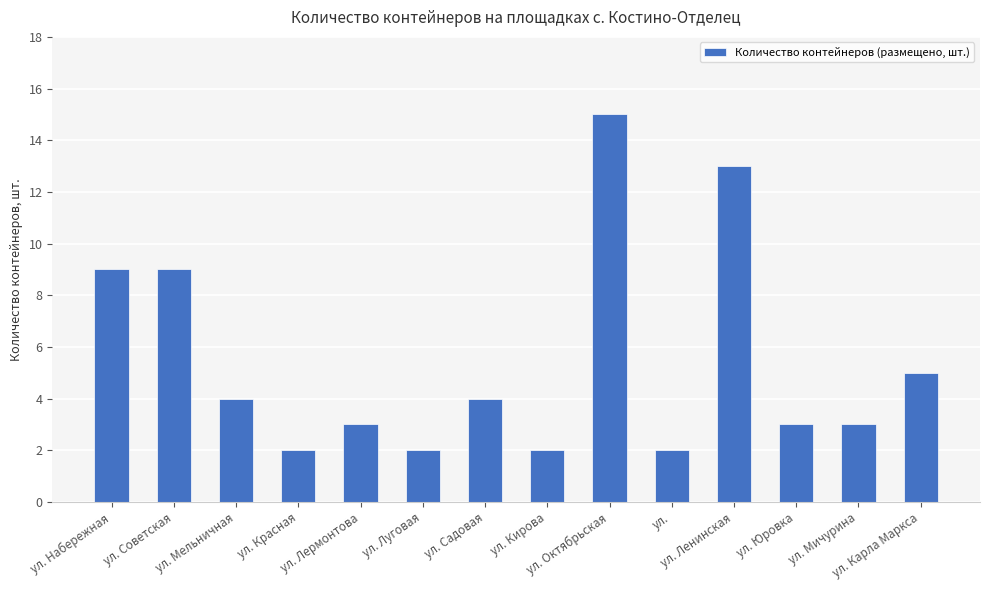

Reading left to right, transcribe all the data shown in this chart.

ул. Набережная=9	ул. Советская=9	ул. Мельничная=4	ул. Красная=2	ул. Лермонтова=3	ул. Луговая=2	ул. Садовая=4	ул. Кирова=2	ул. Октябрьская=15	ул.=2	ул. Ленинская=13	ул. Юровка=3	ул. Мичурина=3	ул. Карла Маркса=5